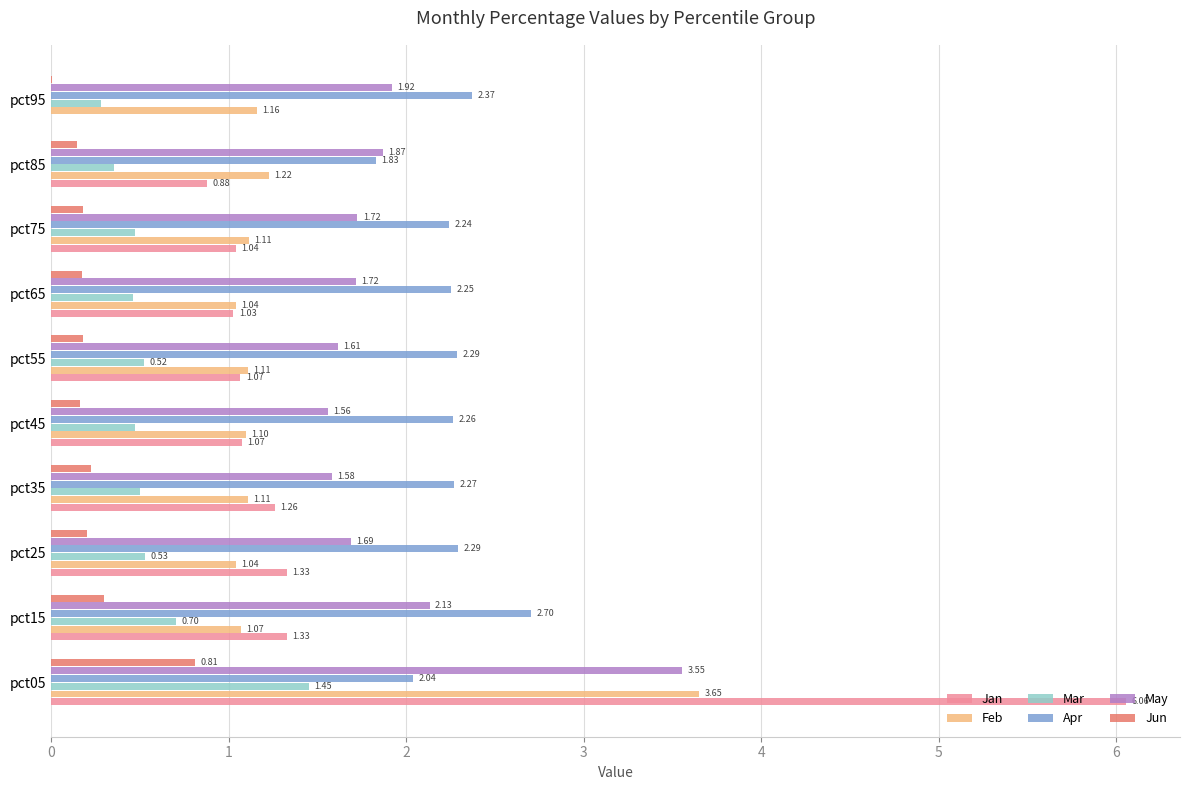

Which series changed the most between pct05 and pct65?

Jan